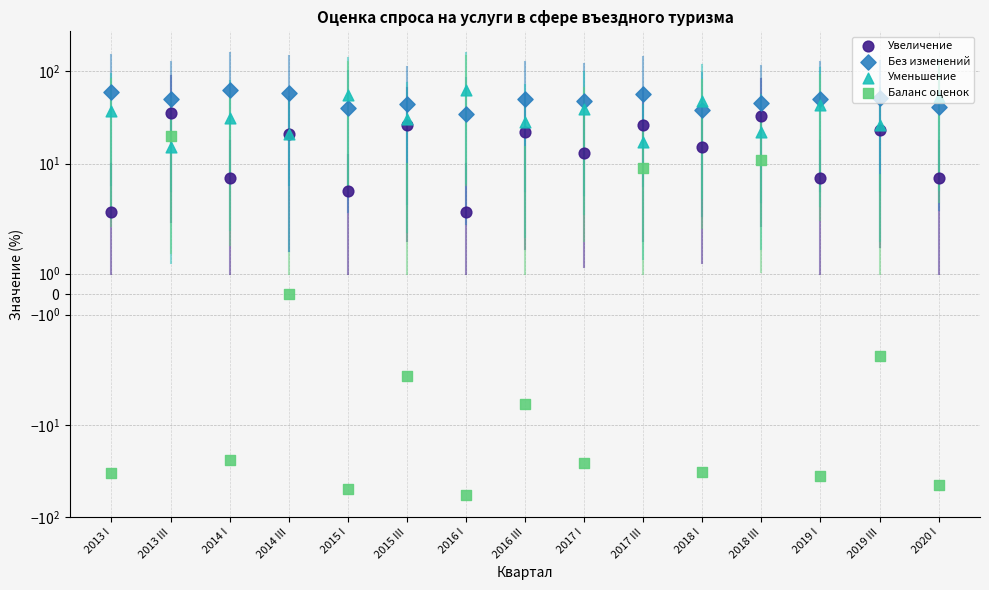

Which series contains the lowest Y value?

Баланс оценок